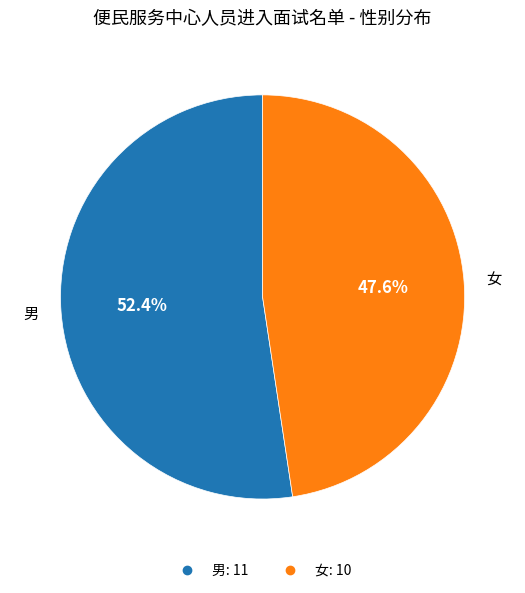

Which category has the biggest portion of the pie?

男